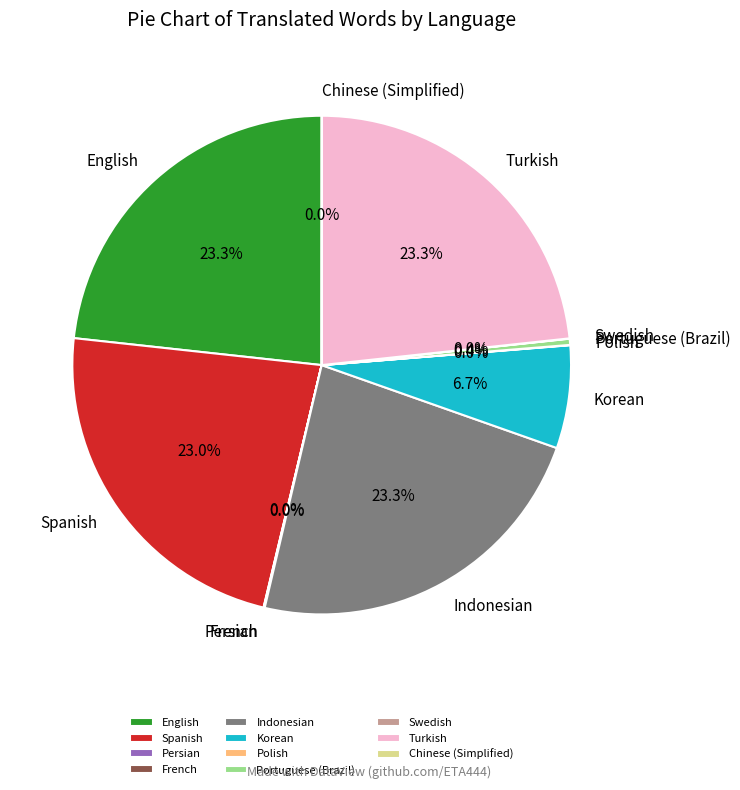

Does Indonesian account for over 50% of the chart?

No